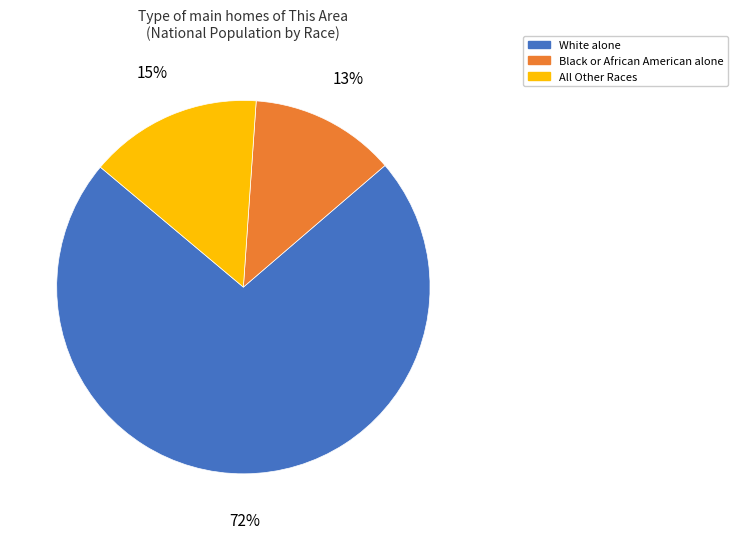

To the nearest percent, what is the average slice percentage?

33%